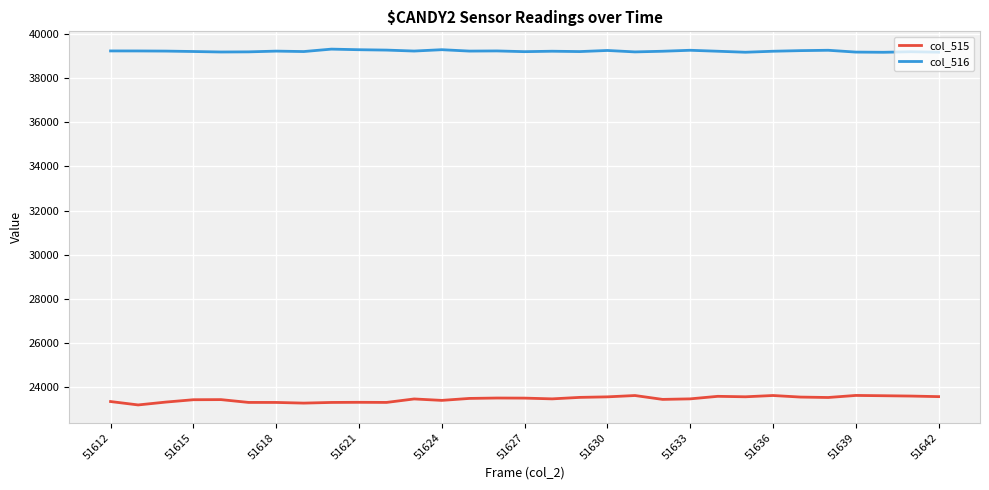

What is the difference between the second highest and minimum values in the col_516 series?

117